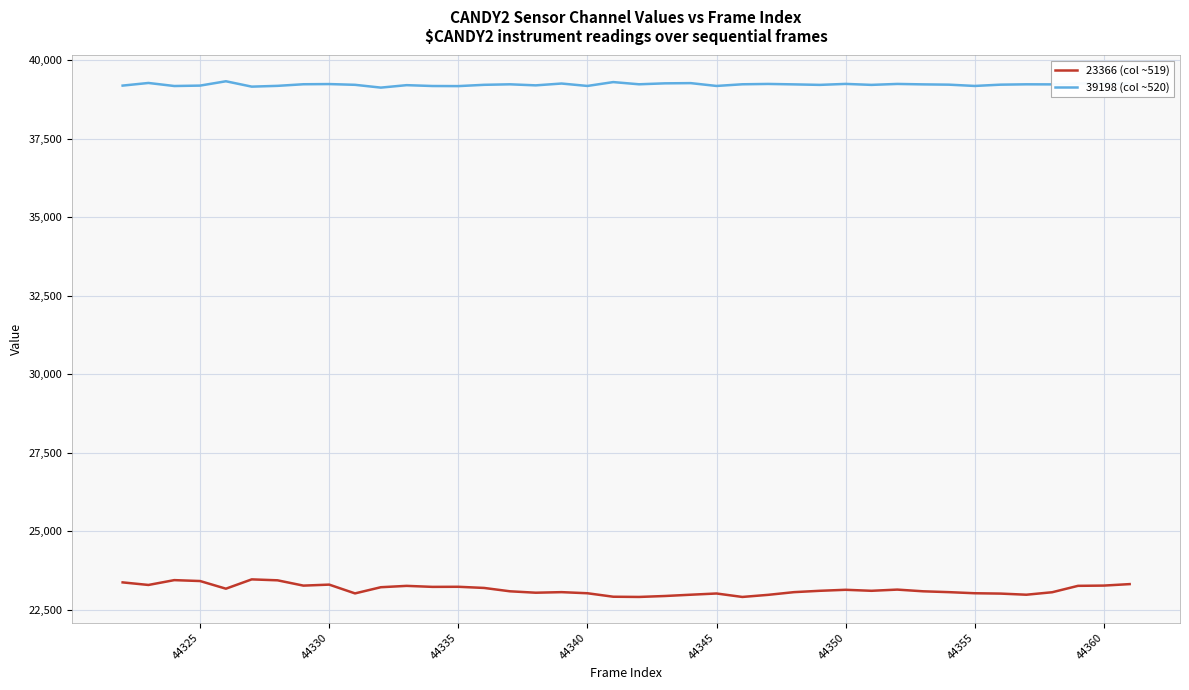

Rank the series by their maximum value, from lowest to highest.

23366 (col ~519), 39198 (col ~520)